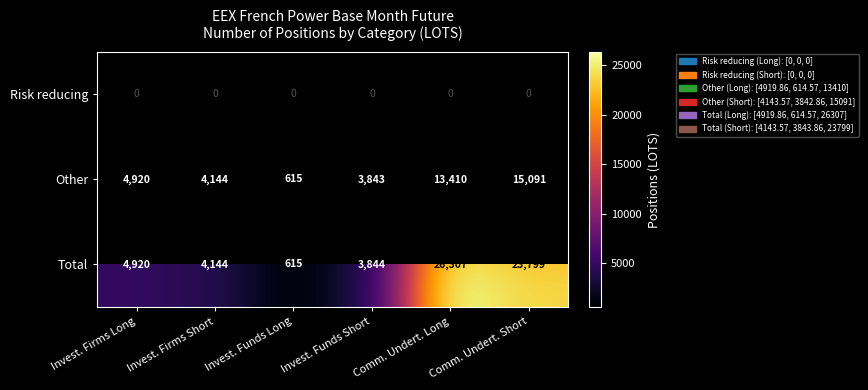

List the labels in order of Other value, largest first.

Comm. Undert. Short, Comm. Undert. Long, Invest. Firms Long, Invest. Firms Short, Invest. Funds Short, Invest. Funds Long